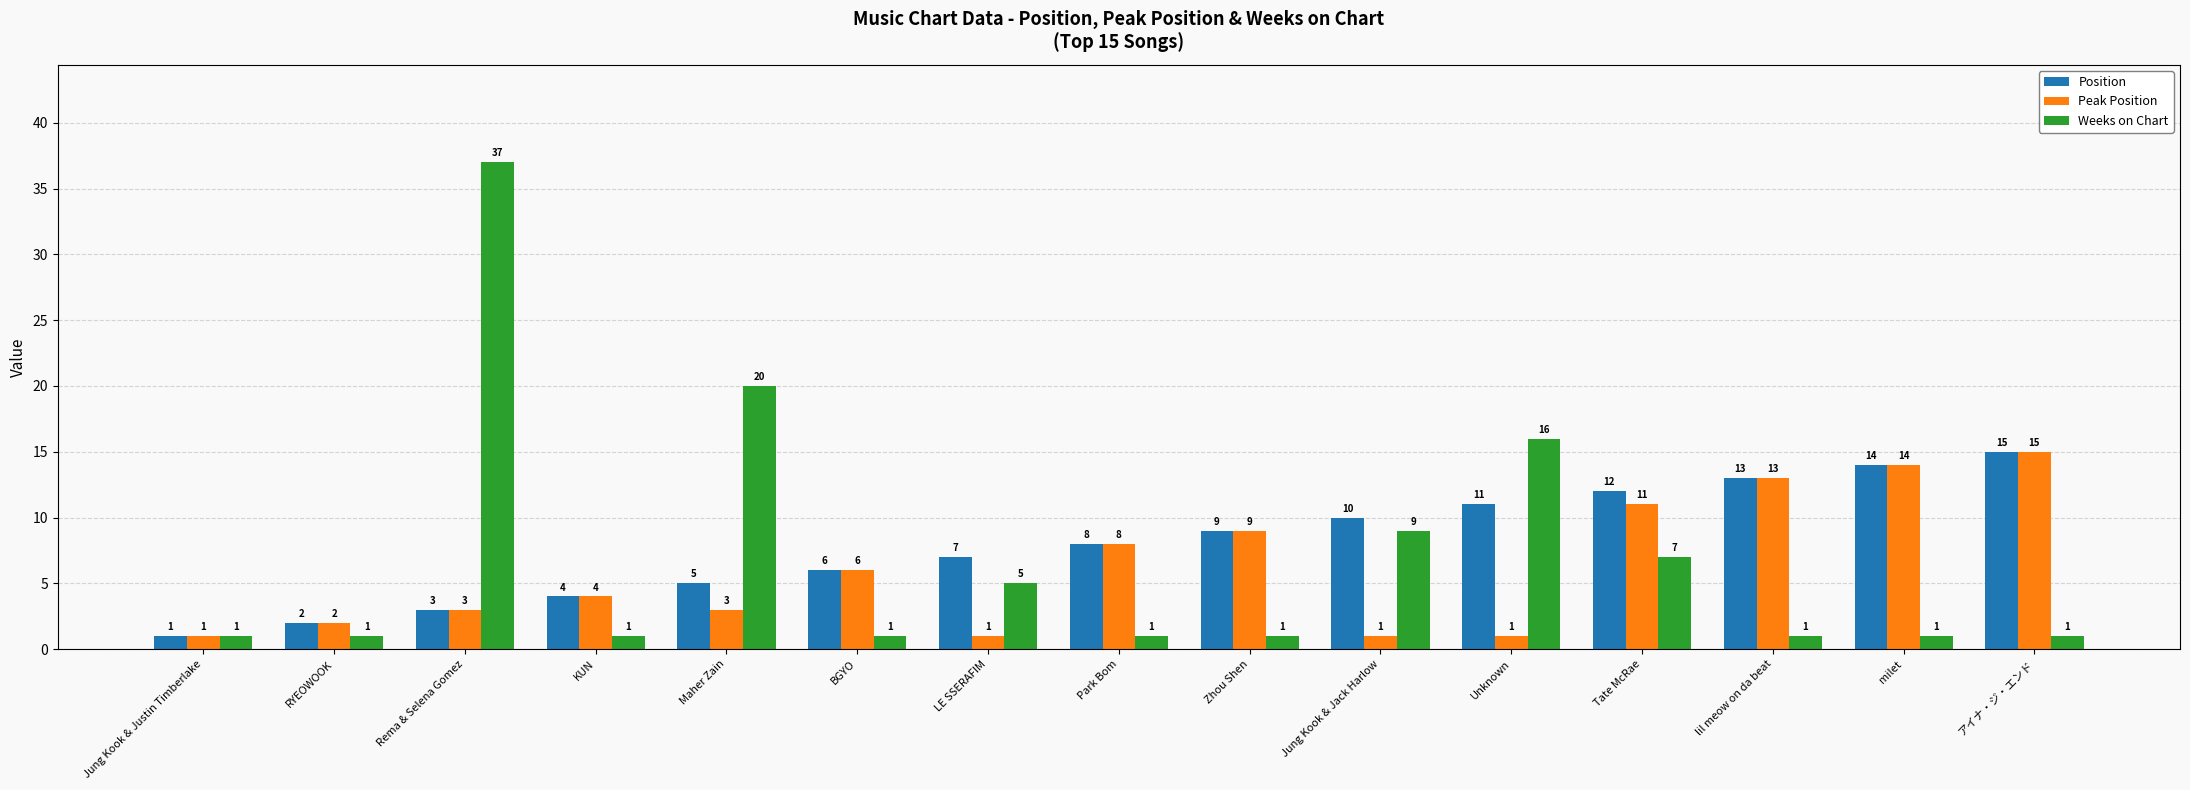

What is the label of the 1st bar from the right?

アイナ・ジ・エンド